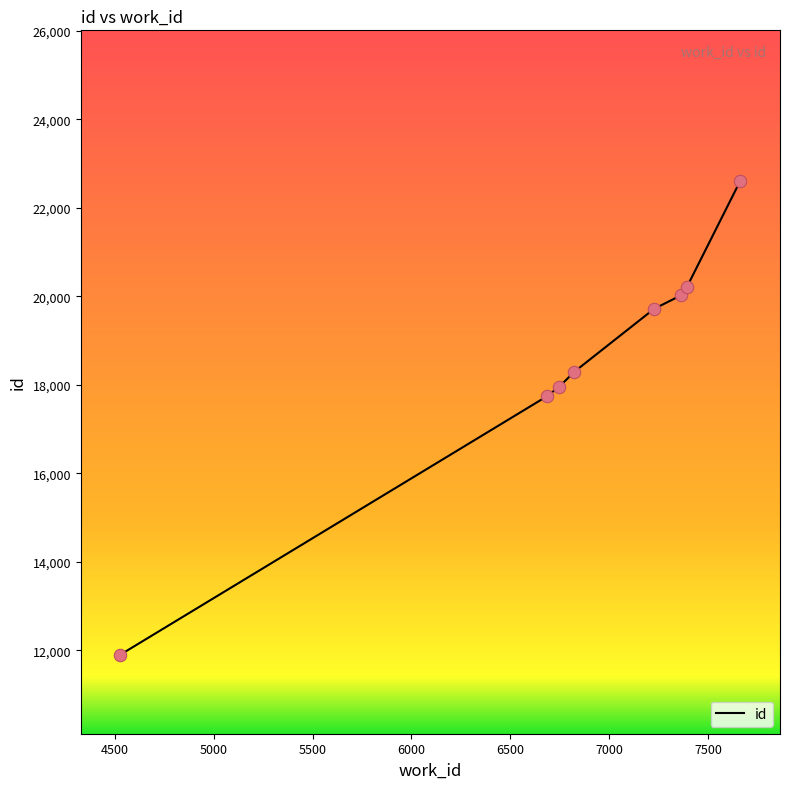

What is the greatest value displayed?

22618